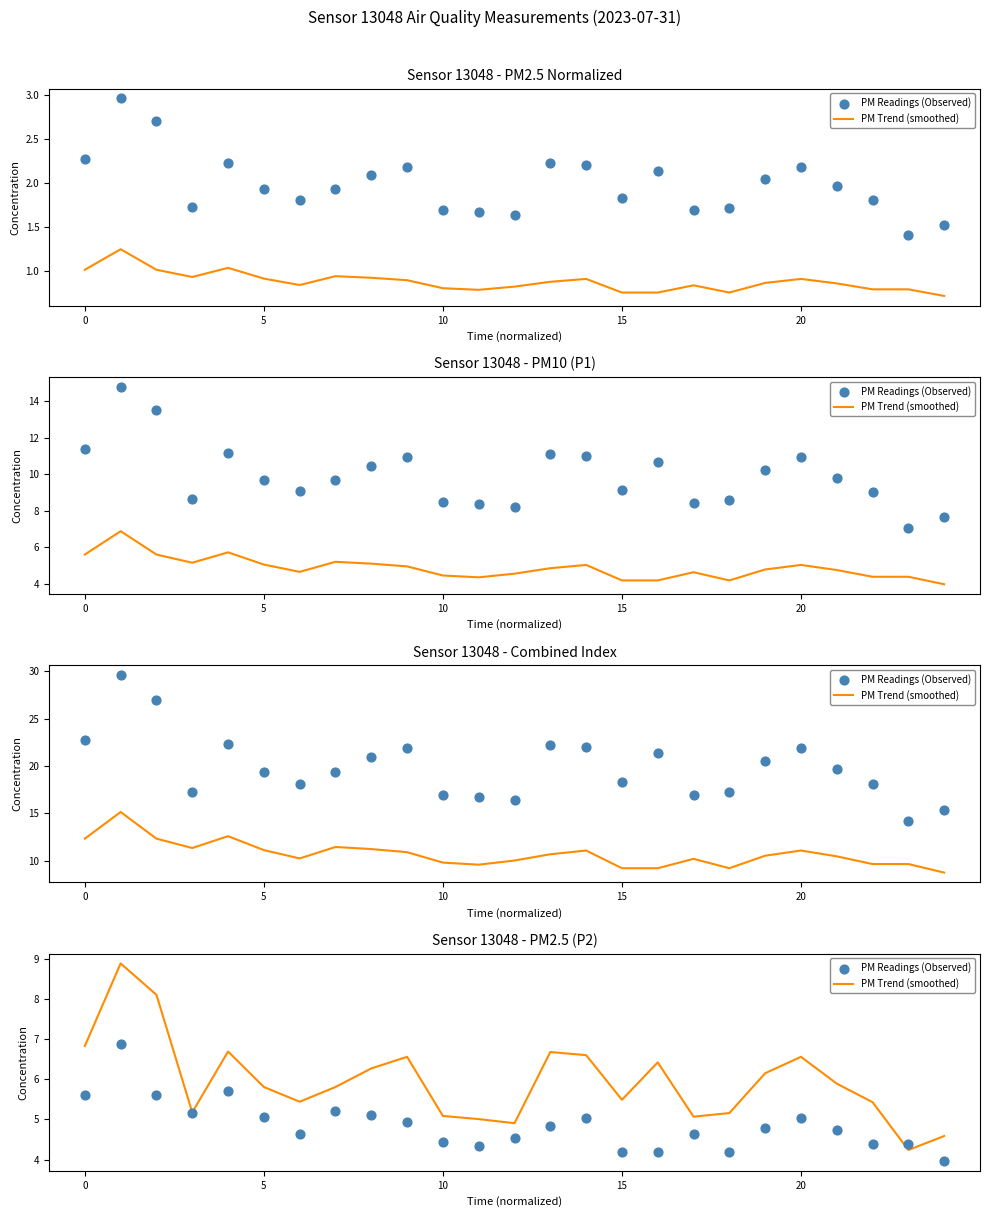

What is the total value across all series at 6?

10.1